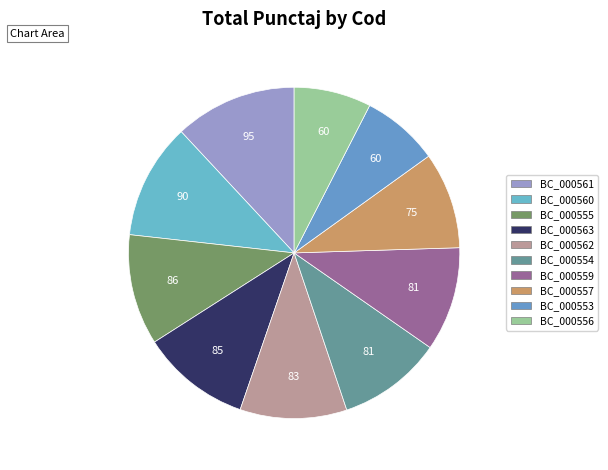

Which slice is the smallest?

BC_000553